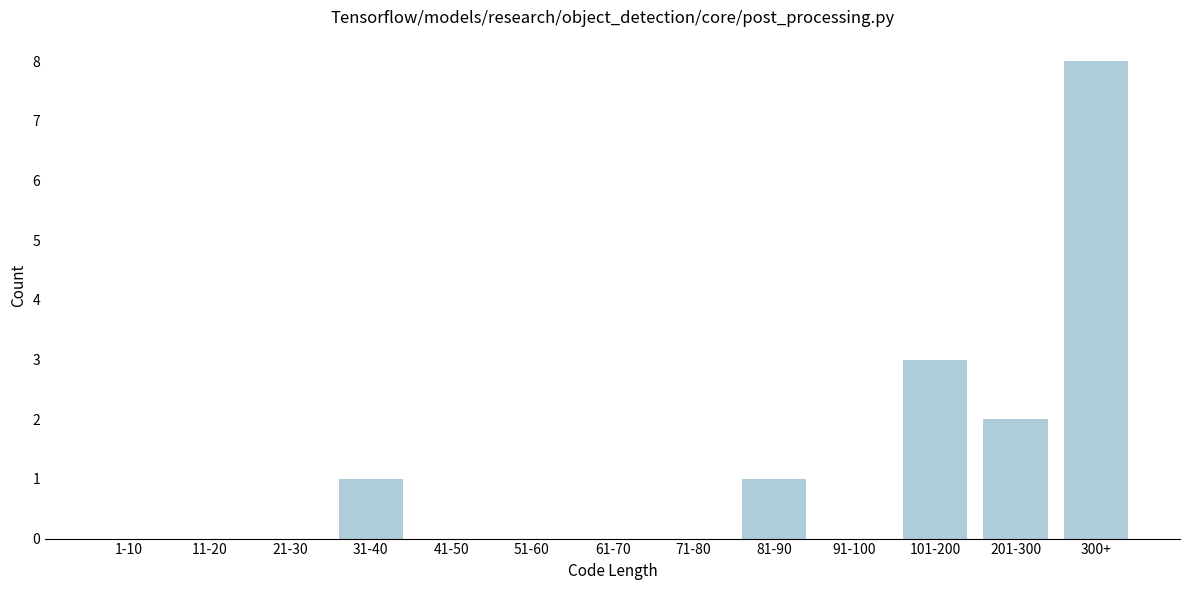

Reading left to right, extract all data points from this chart.

1-10=0	11-20=0	21-30=0	31-40=1	41-50=0	51-60=0	61-70=0	71-80=0	81-90=1	91-100=0	101-200=3	201-300=2	300+=8